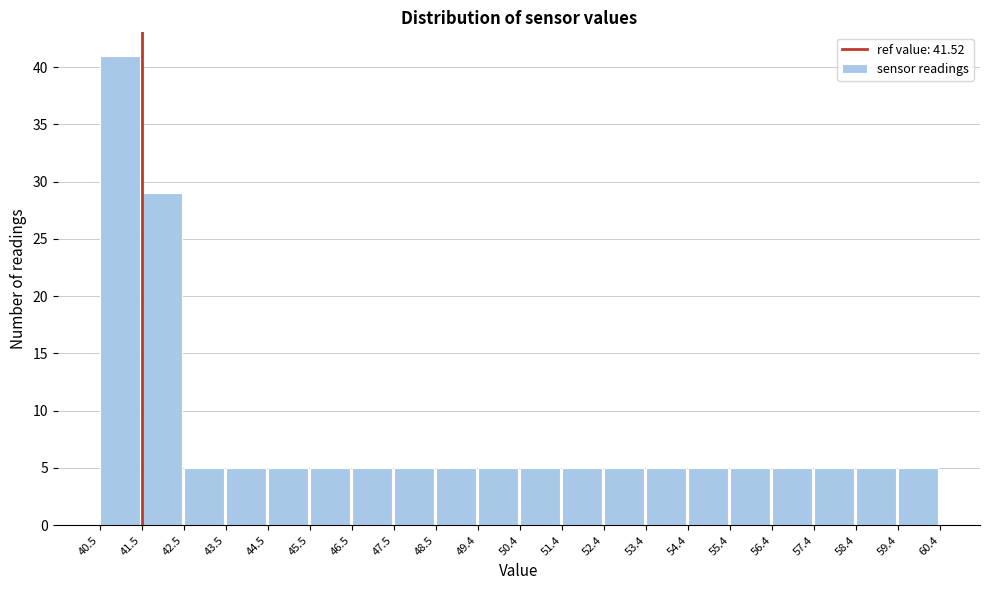

Which range on the x-axis has the tallest bar?

40.5 to 41.5